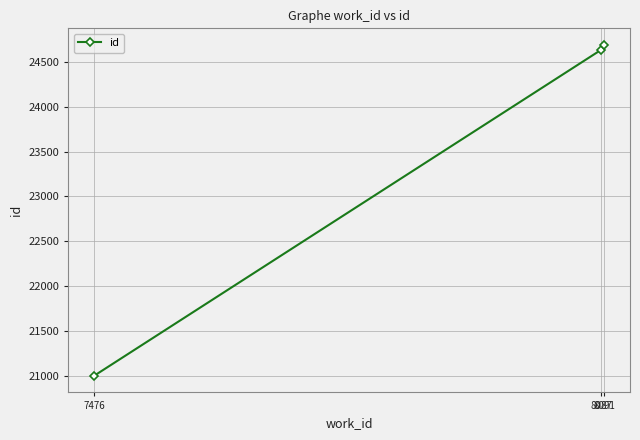

At which category does the chart reach its minimum across all series?

7476